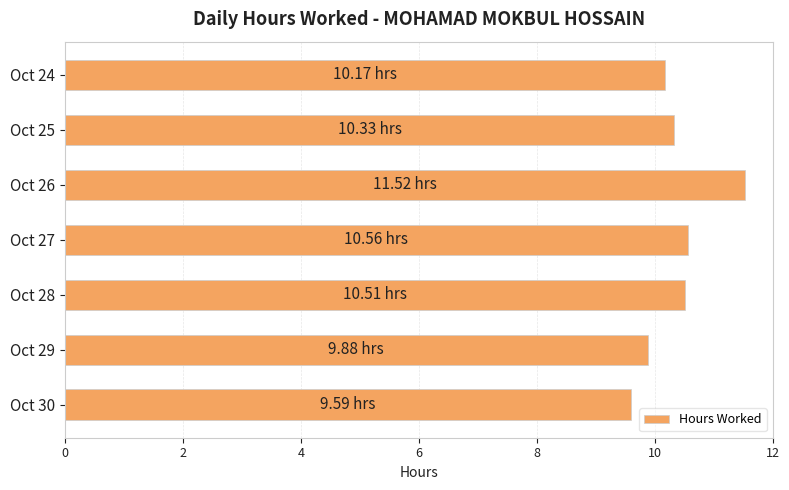

Count the number of categories in the chart.

7